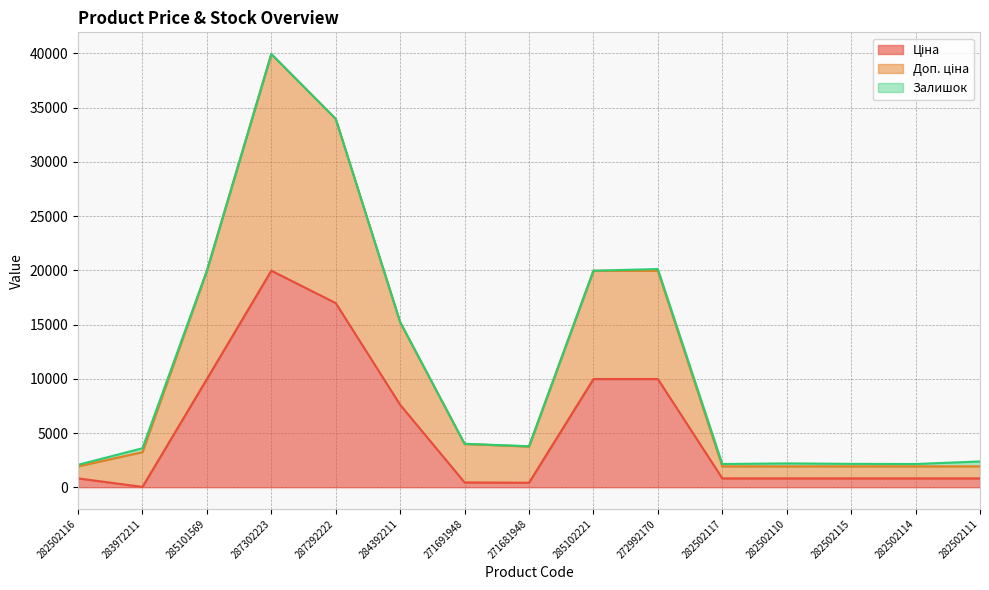

The Доп. ціна series shows 1927.7 at 282502110. True or false?

True